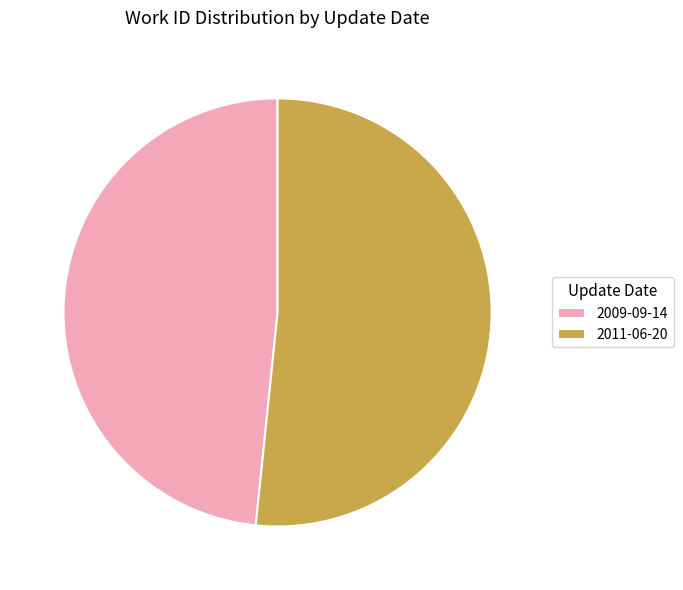

Which slice represents more than half of the pie?

2011-06-20